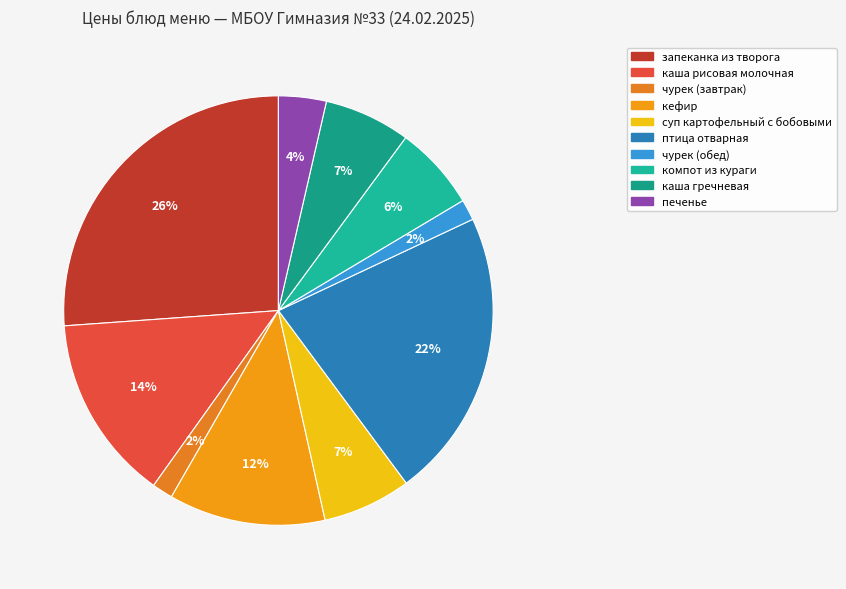

The чурек (обед) slice represents 2% of the pie. True or false?

True